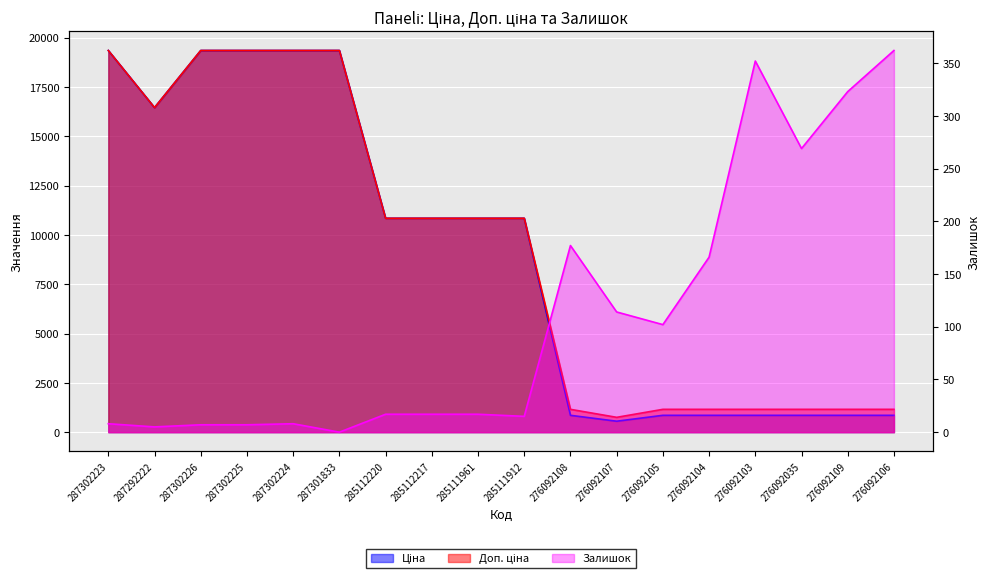

Does the chart display data point markers on the line(s)?

No